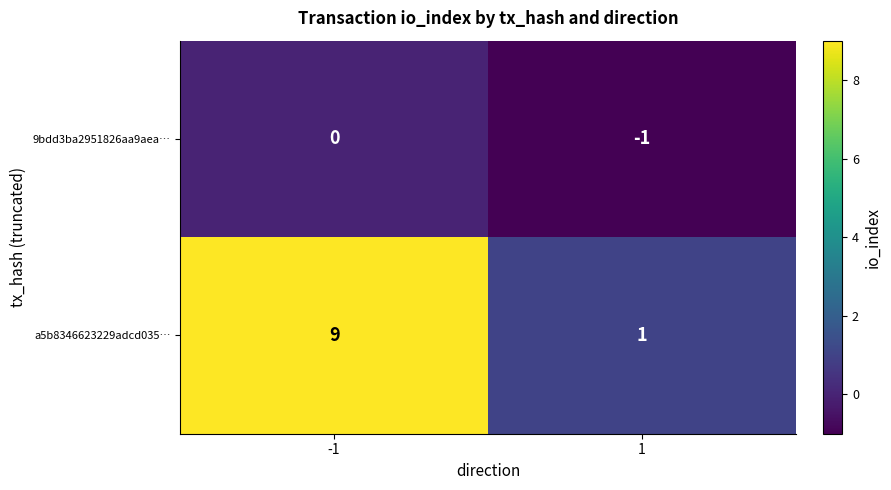

Rank the categories by a5b8346623229adcd035… value from lowest to highest.

1, -1